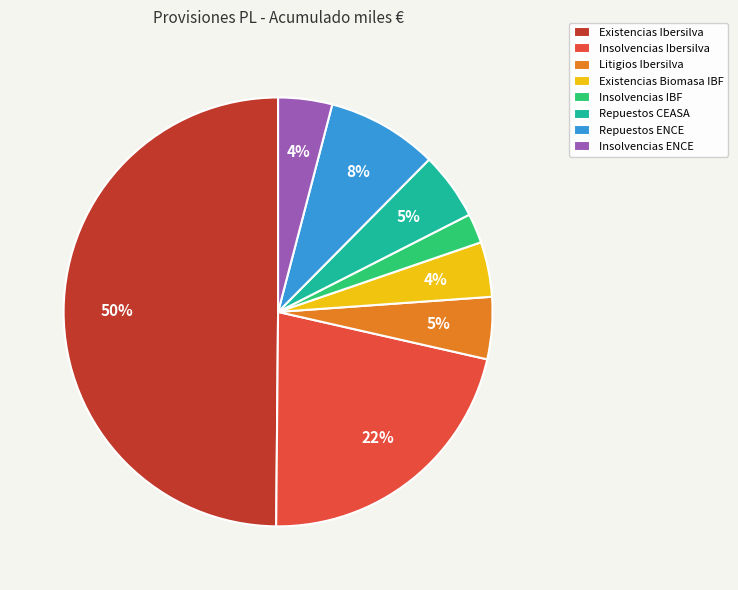

To the nearest percent, what percentage of the pie is Insolvencias Ibersilva?

22%